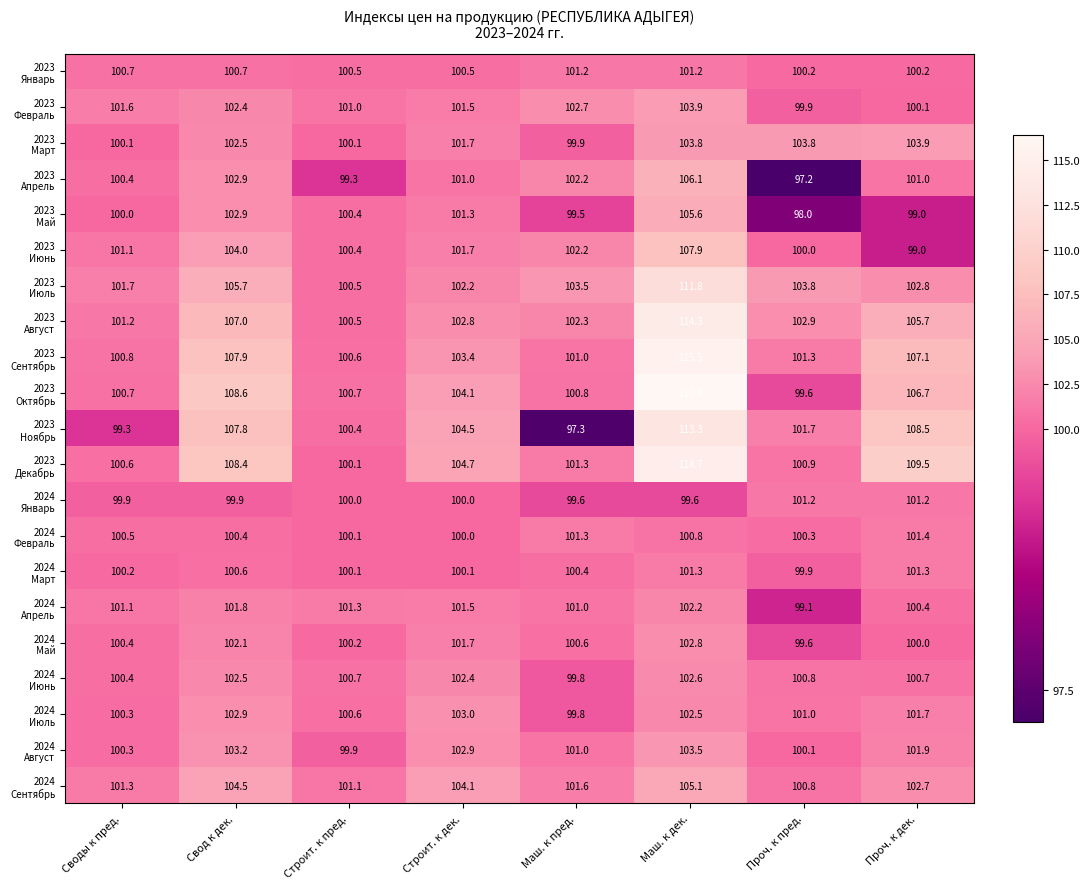

Which label corresponds to the largest value in the chart?

Маш. к дек.